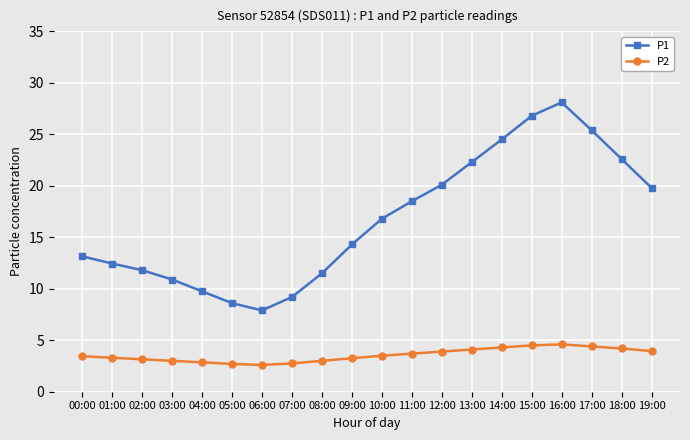

How many data points does each series have?

20